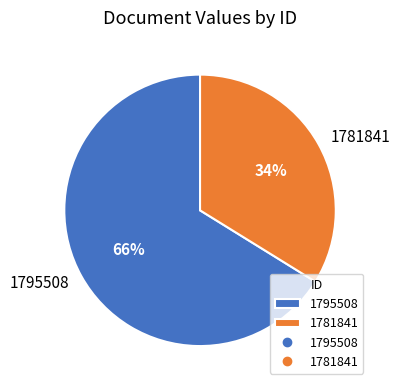

Combined, do 1795508 and 1781841 account for over 50%?

Yes